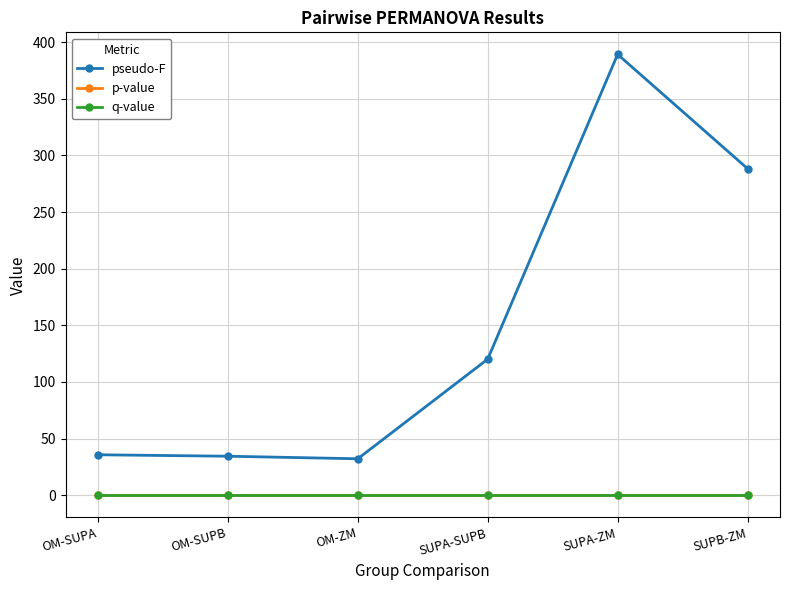

True or false: q-value has a value of 0.0 at OM-SUPB.

True